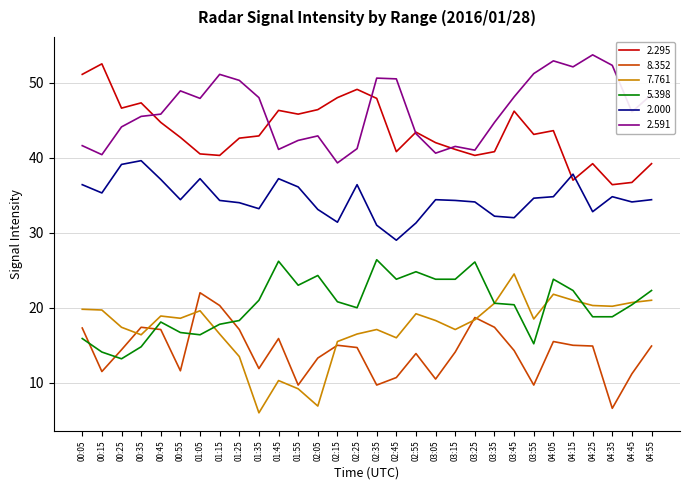

Rank the series by their maximum value, from highest to lowest.

2.591, 2.295, 2.000, 5.398, 7.761, 8.352